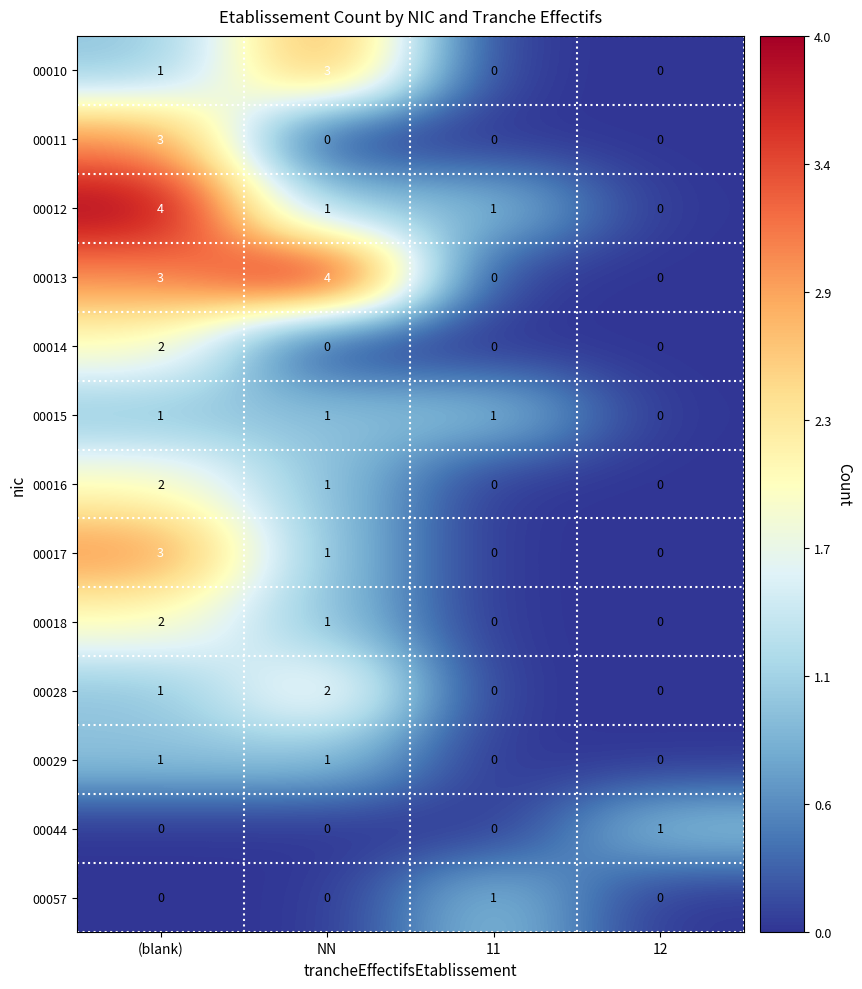

Is it true that 00016 equals 0 at 11?

True